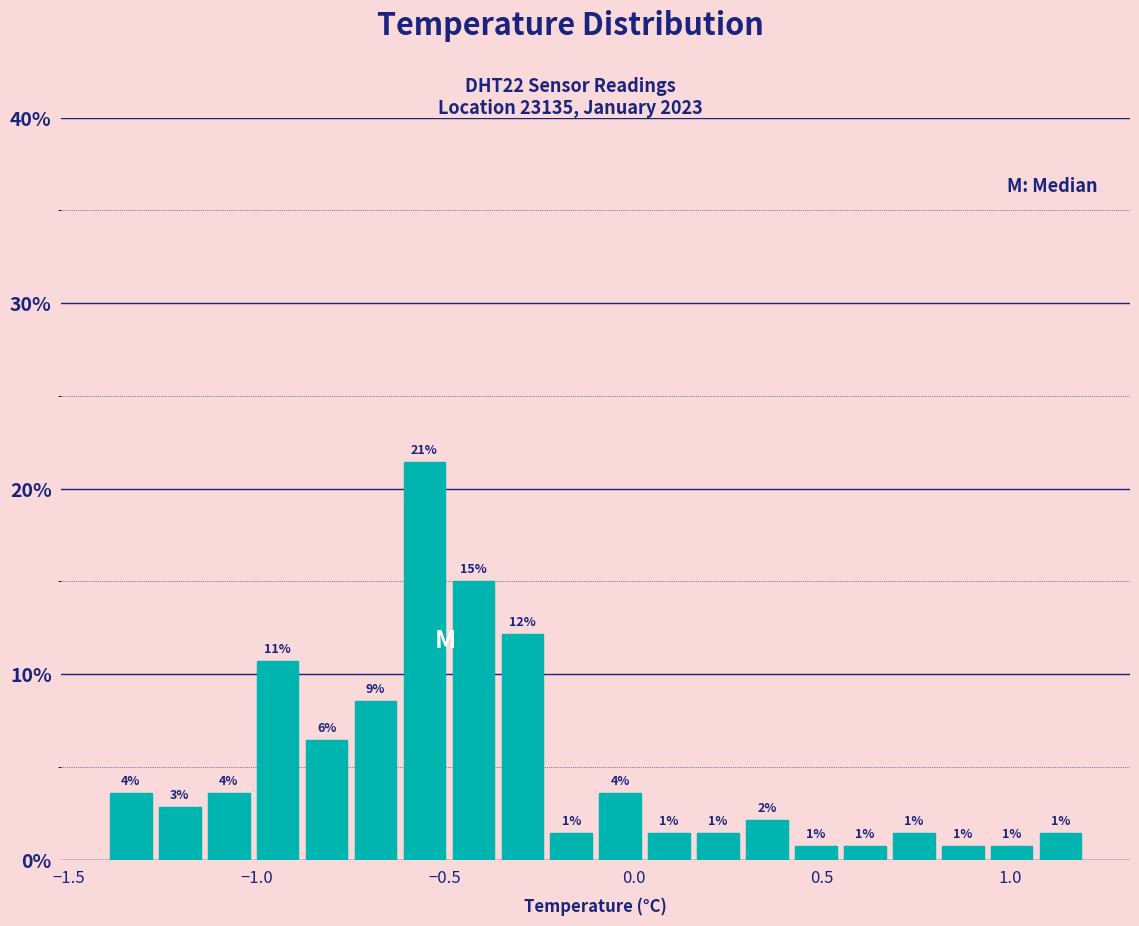

Read against the x-axis, roughly where is the centre of the tallest bar?

-0.55